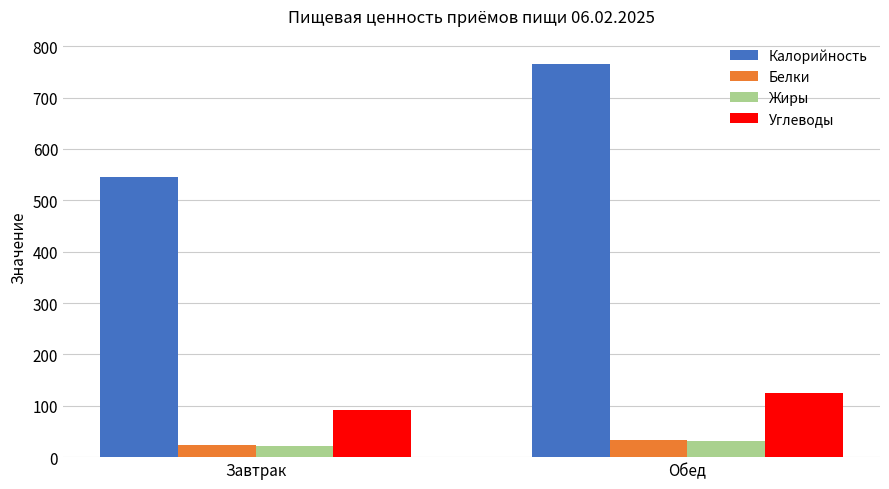

At which category is the sum across all series the highest?

Обед